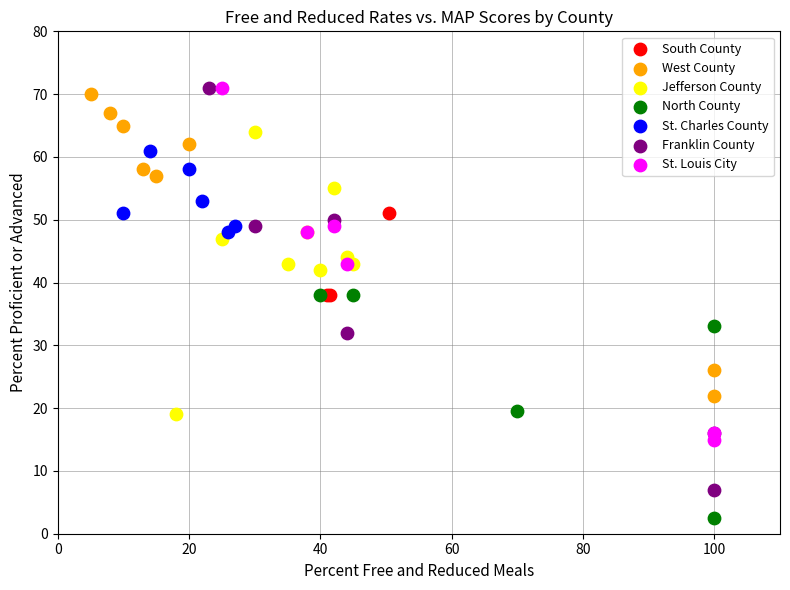

Which series contains the lowest Y value?

North County